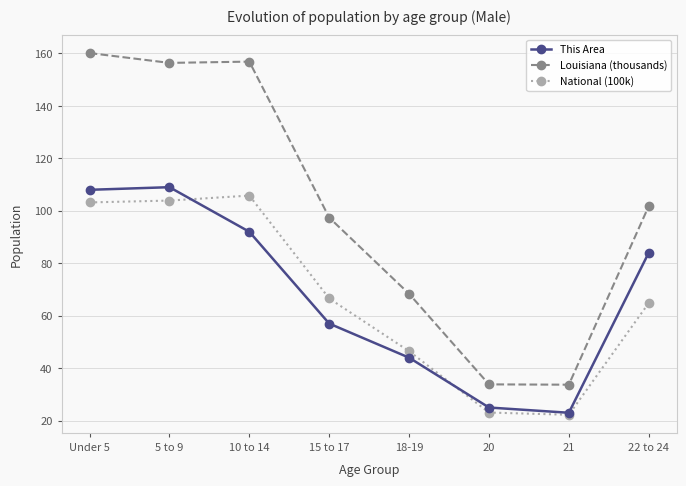

How many distinct data groups are displayed?

3